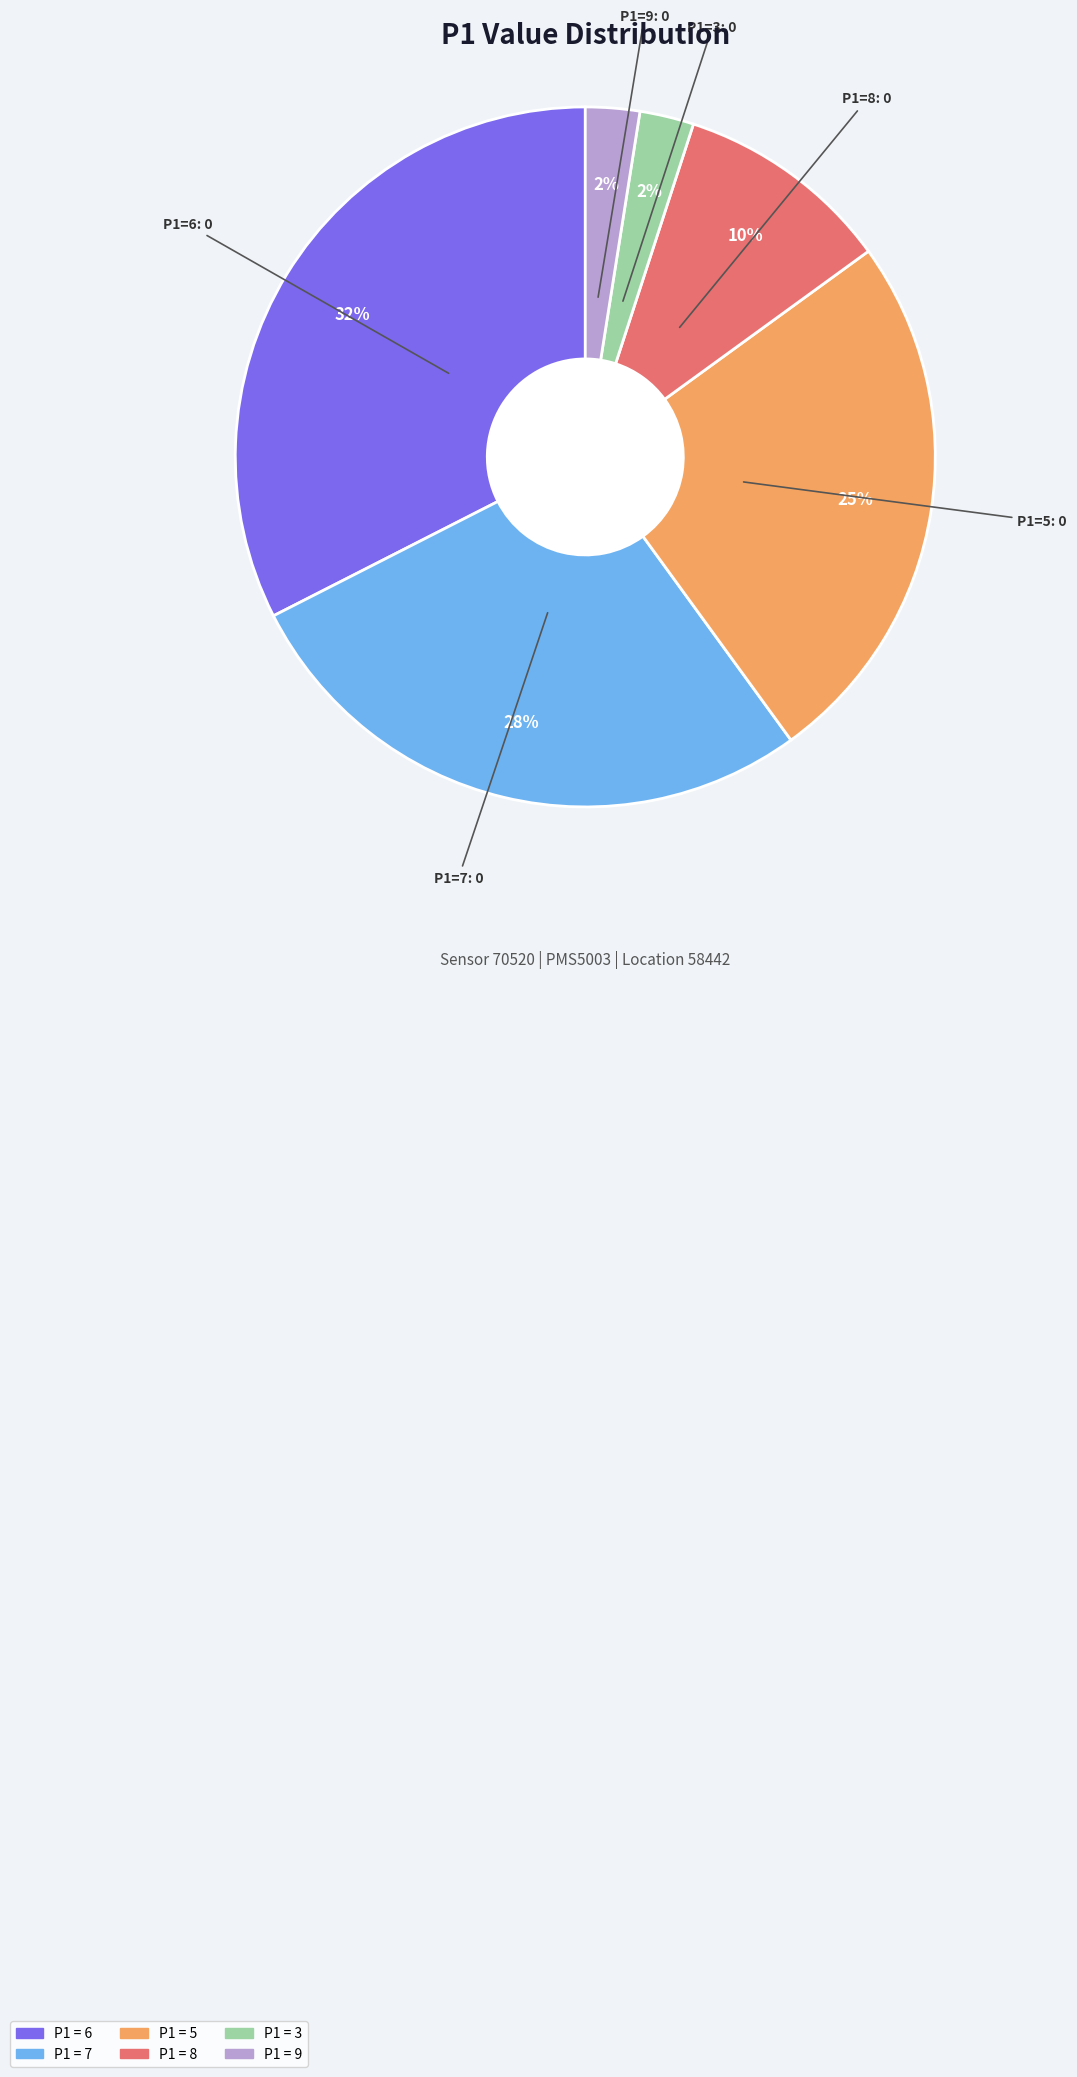

How many slices are in this pie chart?

6